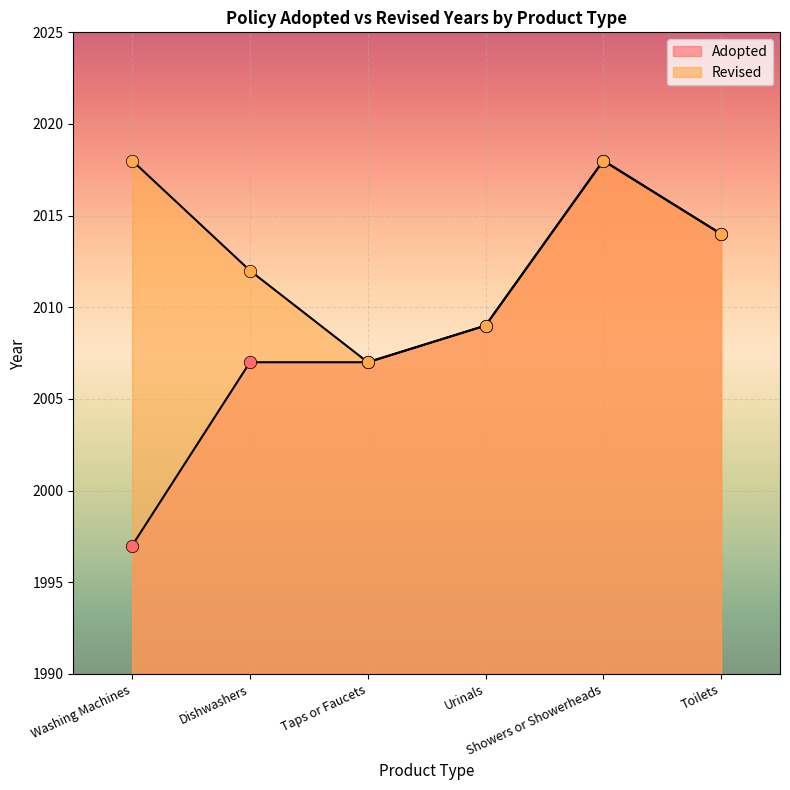

What is the change in value from Washing Machines to Urinals?

+12